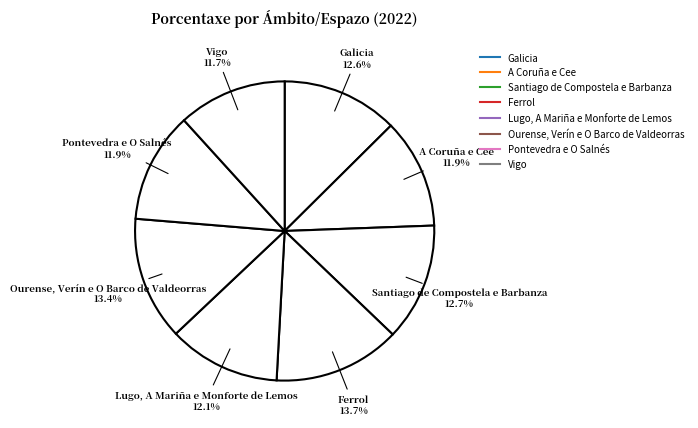

Count the number of slices in the pie.

8